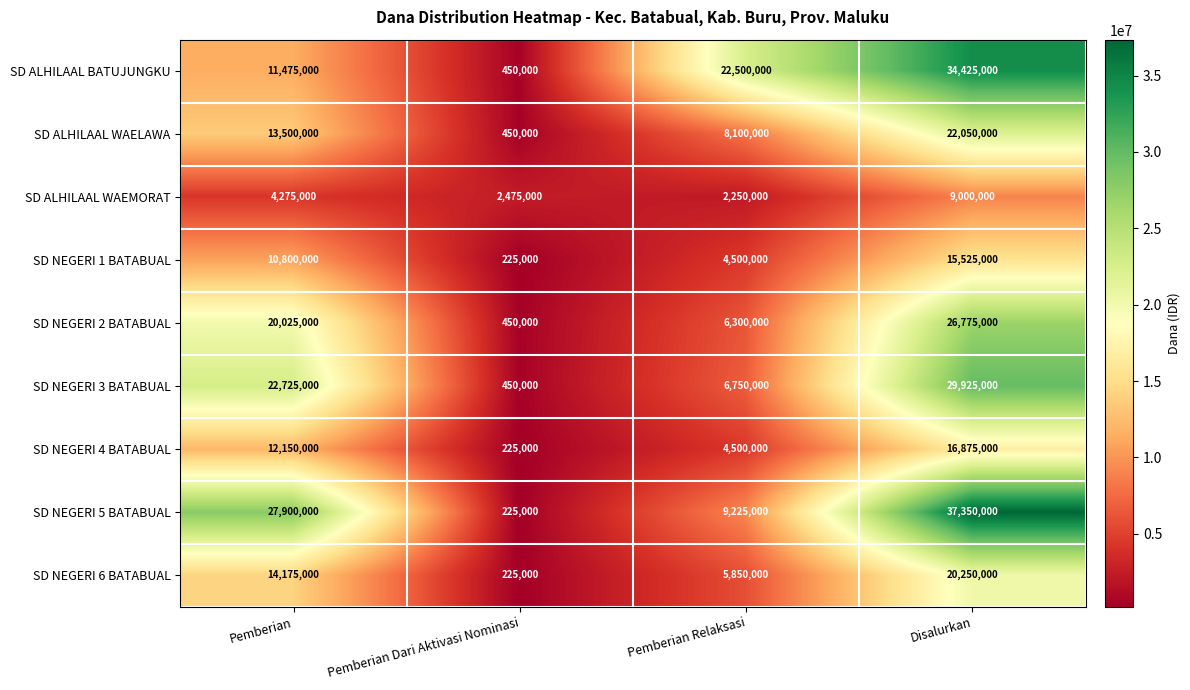

Count the SD ALHILAAL BATUJUNGKU values in the range 11475000 to 34425000.

3